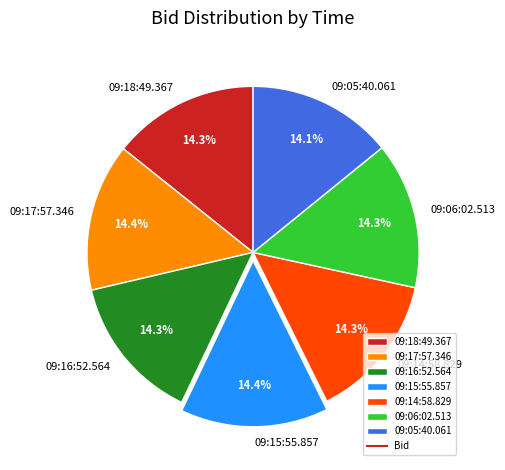

What is the ratio of the value at 09:17:57.346 to the value at 09:14:58.829?

1.0